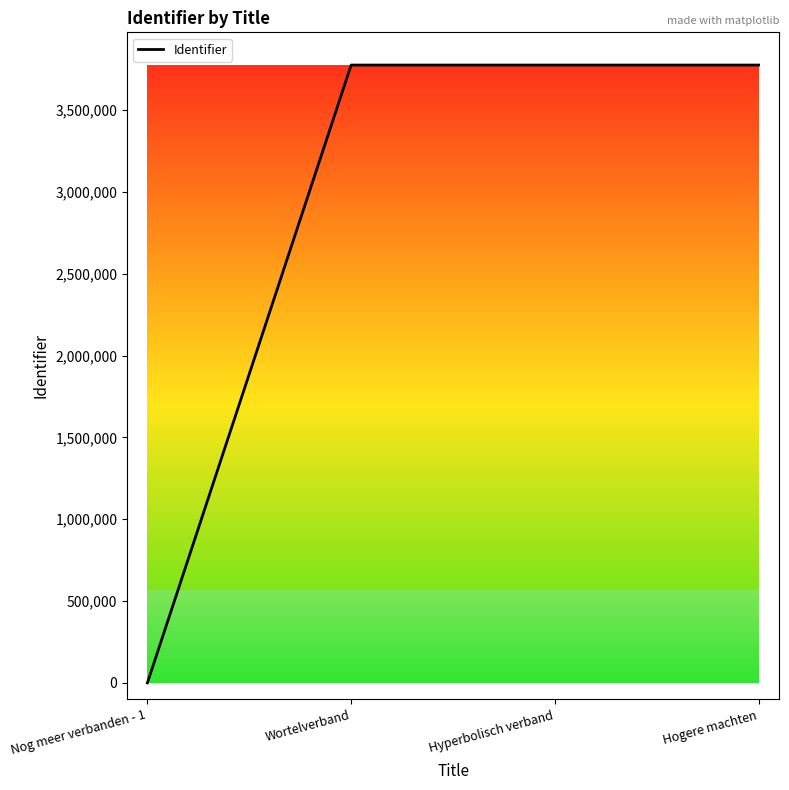

How many lines are shown in the chart?

1